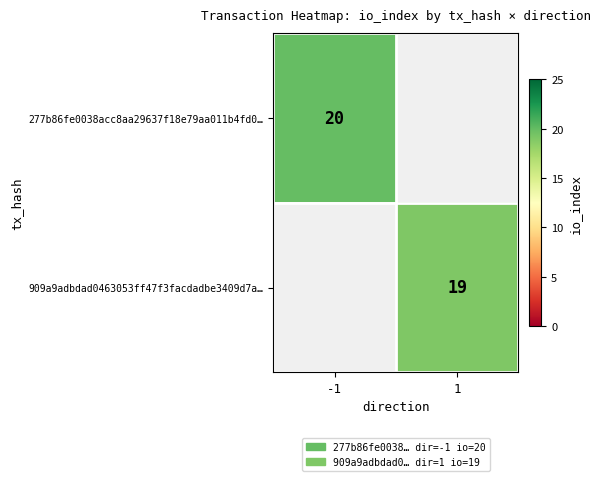

The value of 277b86fe0038acc8aa29637f18e79aa011b4fd0… at -1 is 35. True or false?

False